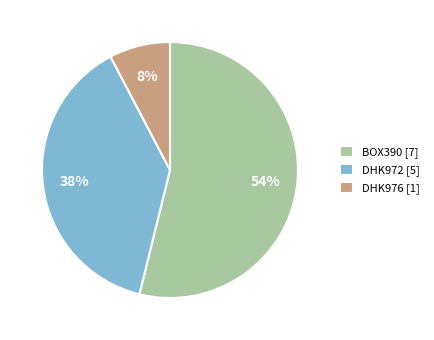

Which slice is the smallest?

DHK976